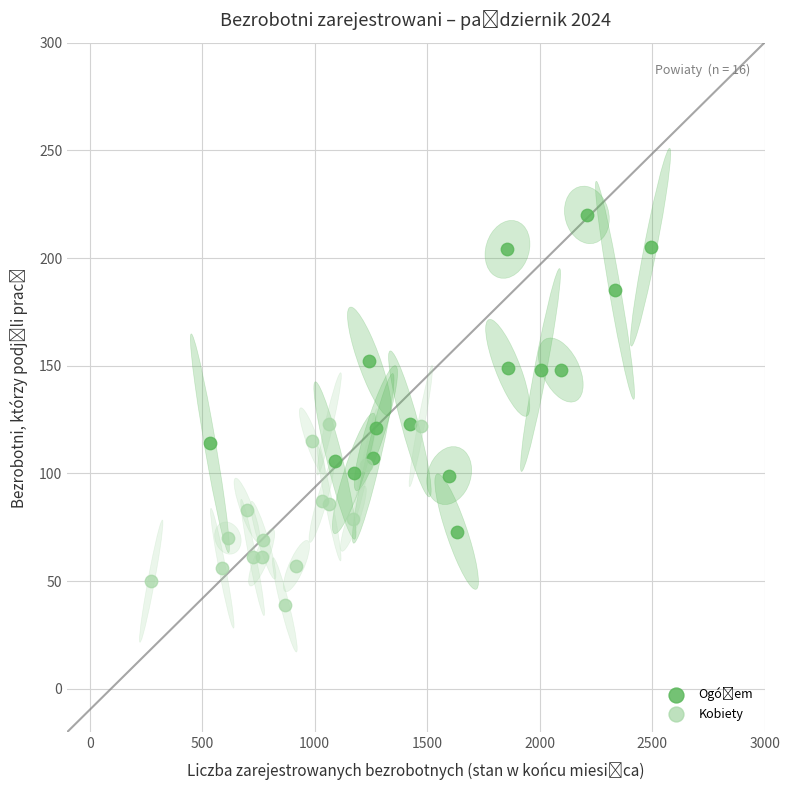

Which series reaches the minimum Y coordinate?

Kobiety